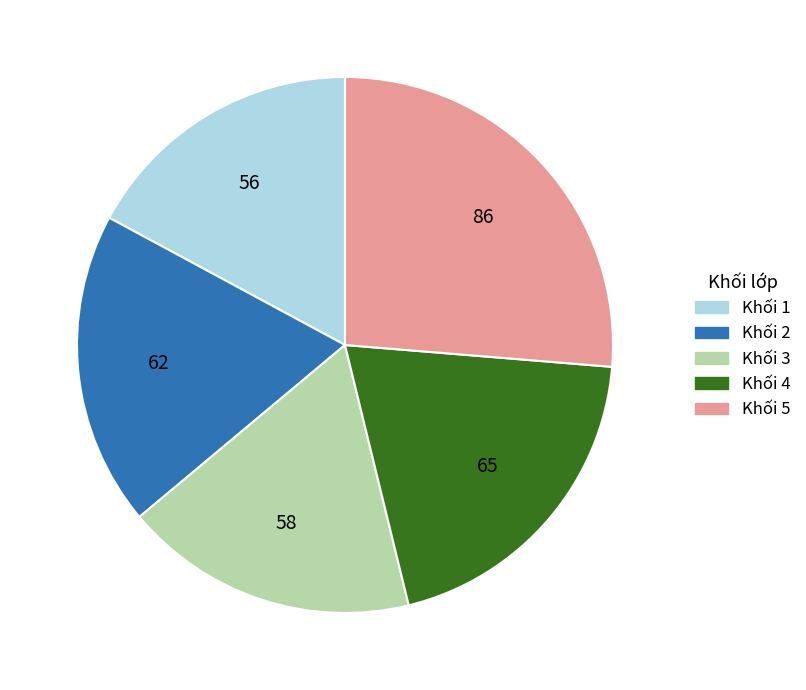

Which category has the smallest portion of the pie?

Khối 1